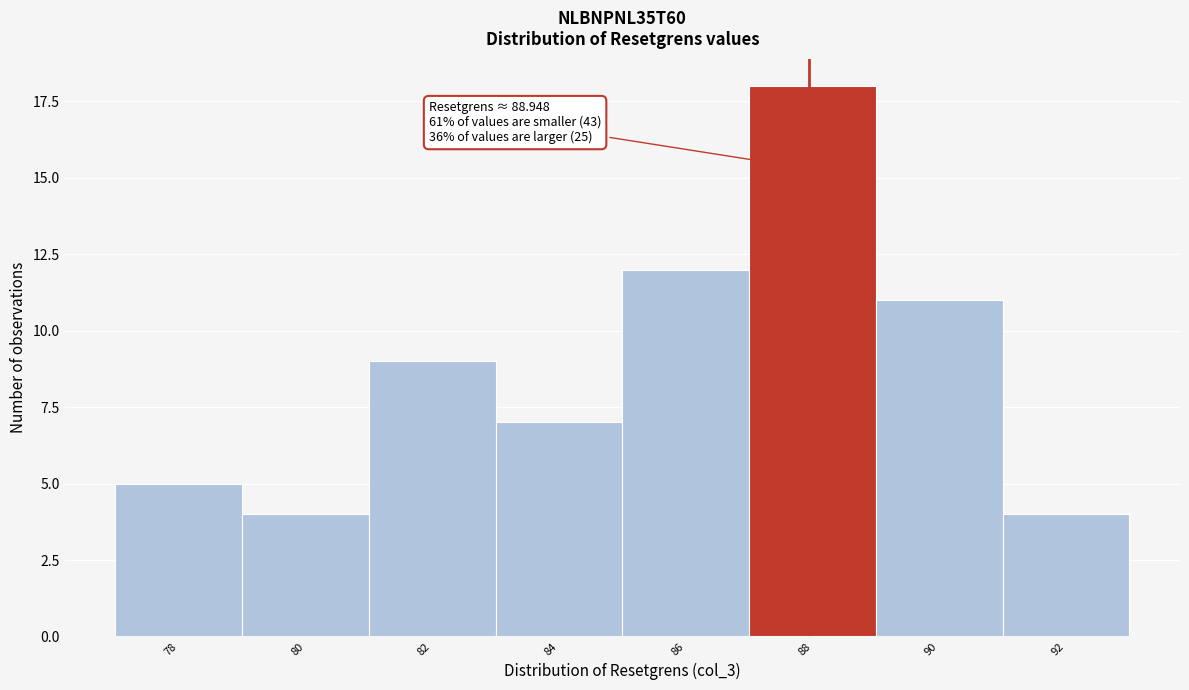

Reading right to left, extract all data points from this chart.

4	11	18	12	7	9	4	5